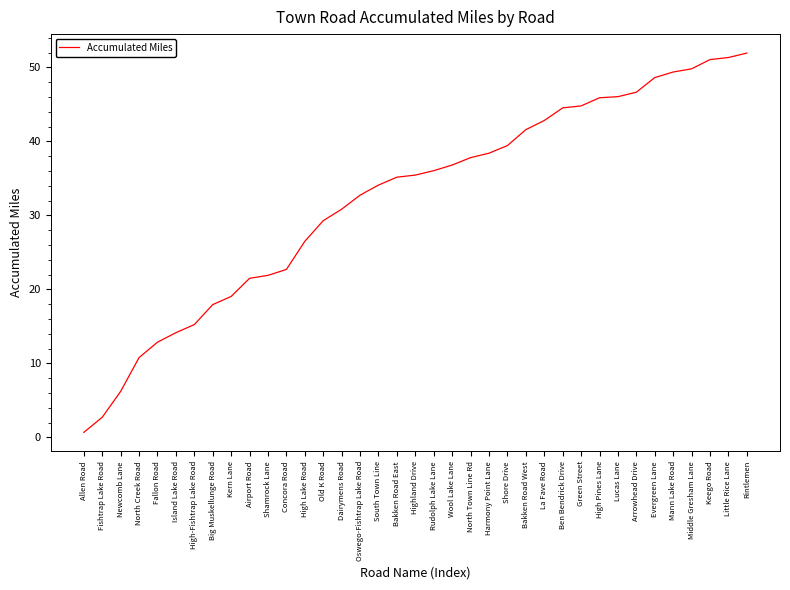

Which category has the highest value across all series?

Rintlemen